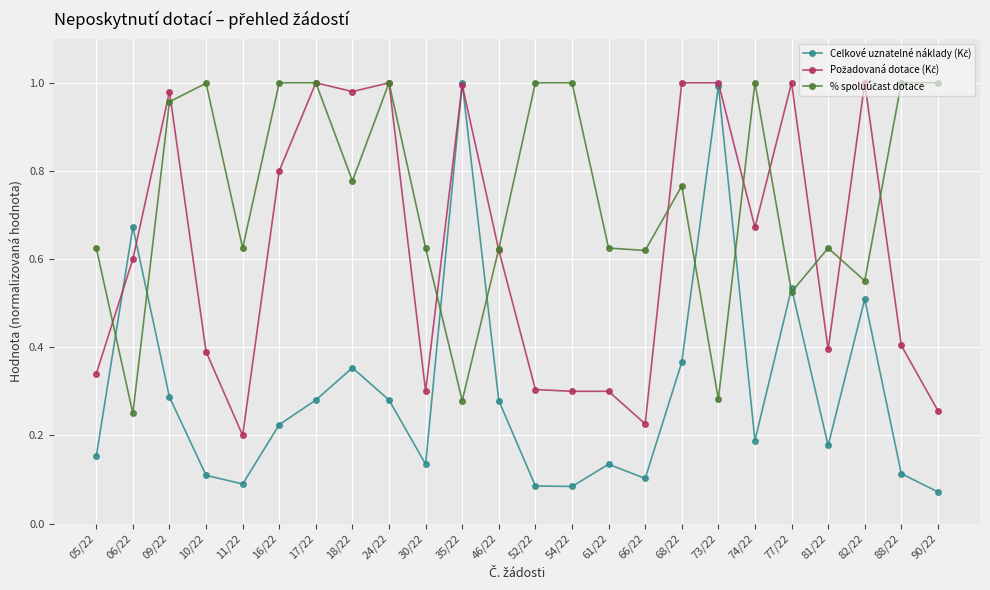

What is the spread (max minus min) of values at 52/22?

0.9